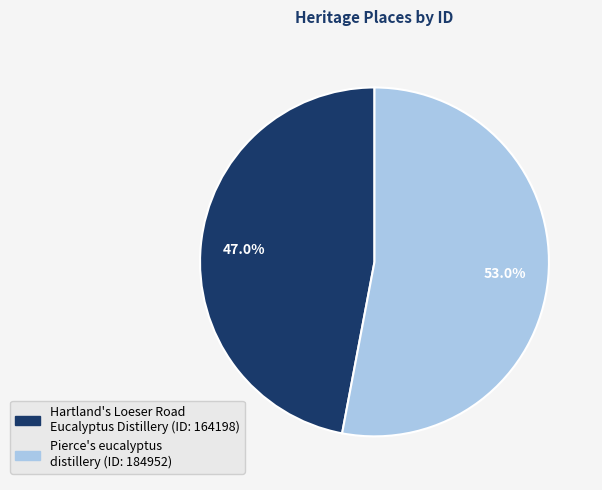

Is it true that Hartland's Loeser Road Eucalyptus Distillery is 47% of the pie?

True